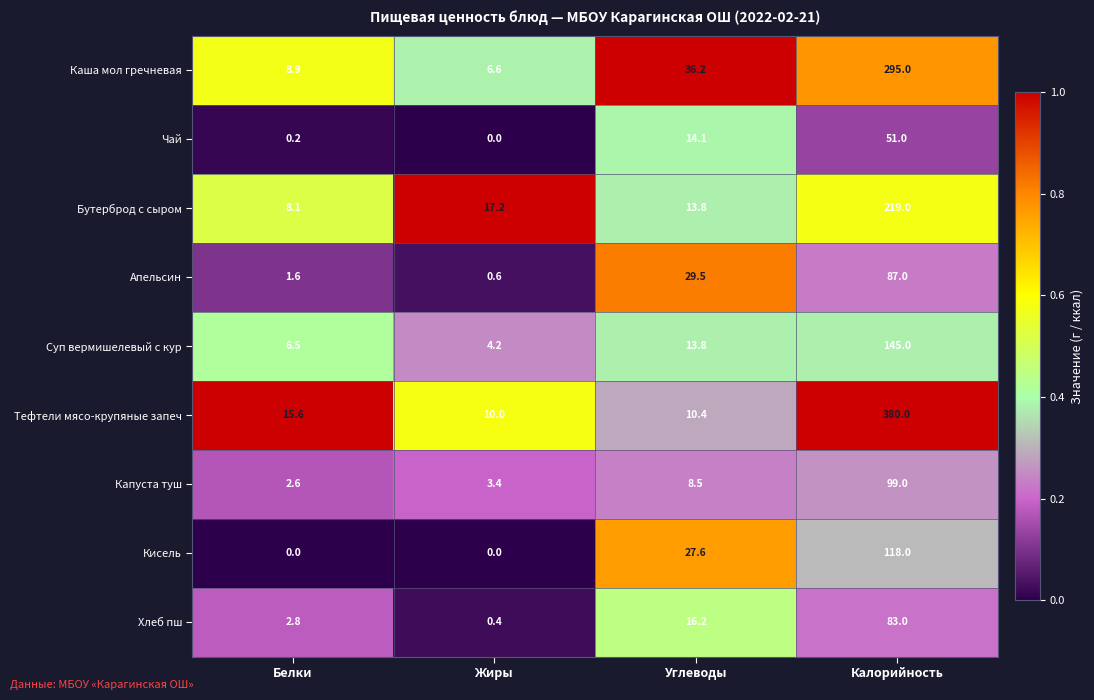

True or false: Суп вермишелевый с кур has a value of 18.1 at Углеводы.

False